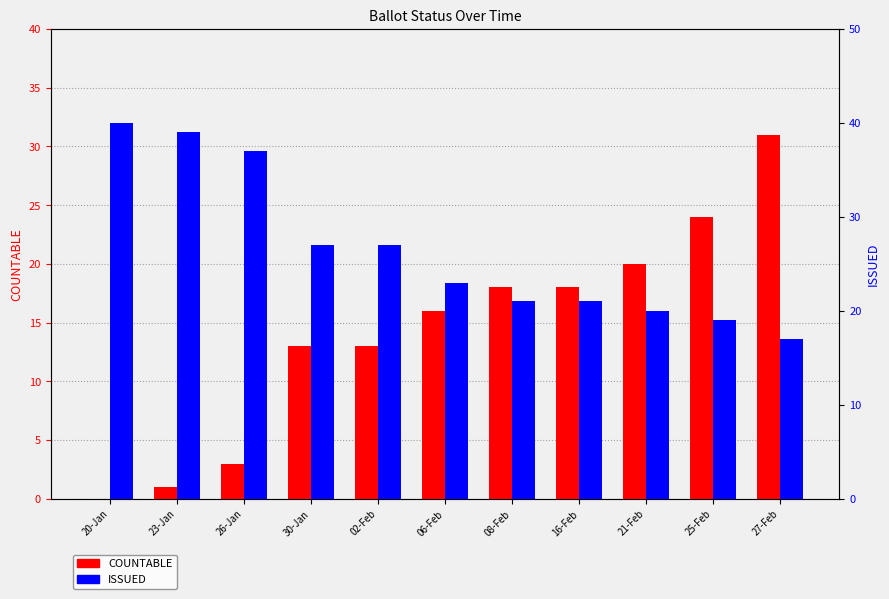

True or false: ISSUED has a value of 12 at 16-Feb.

False